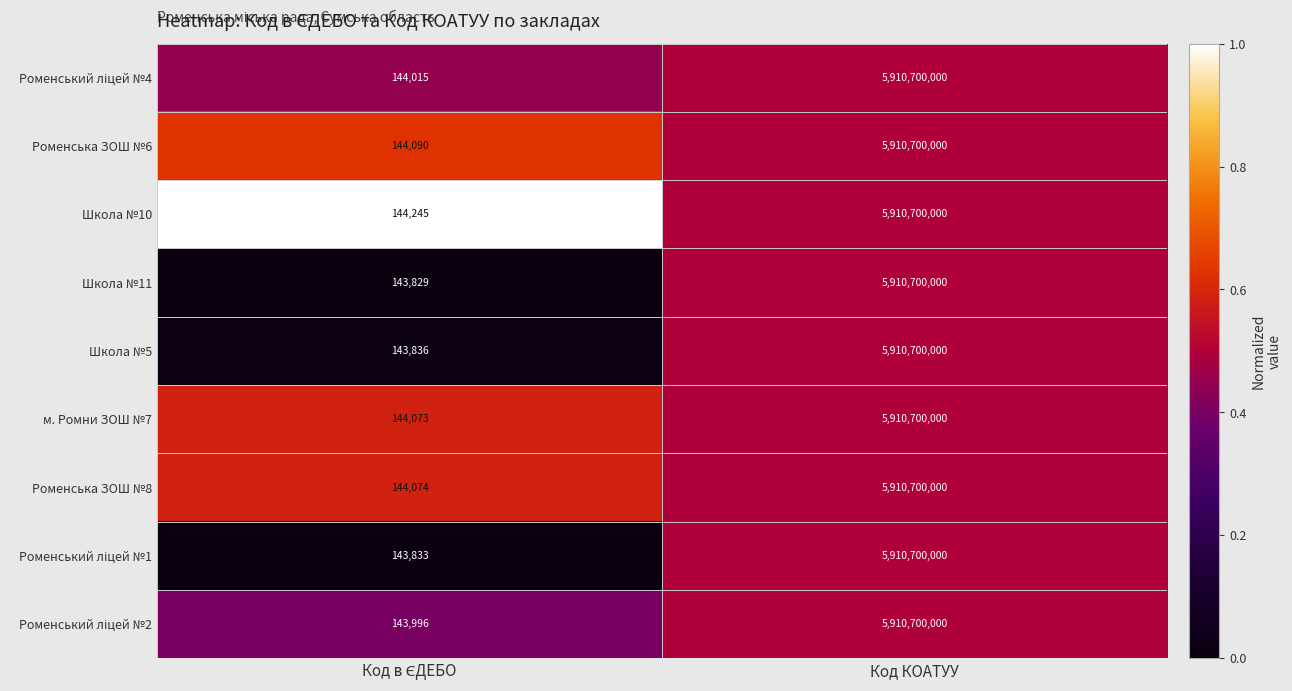

The value of Школа №5 at Код КОАТУУ is 10241591880. True or false?

False